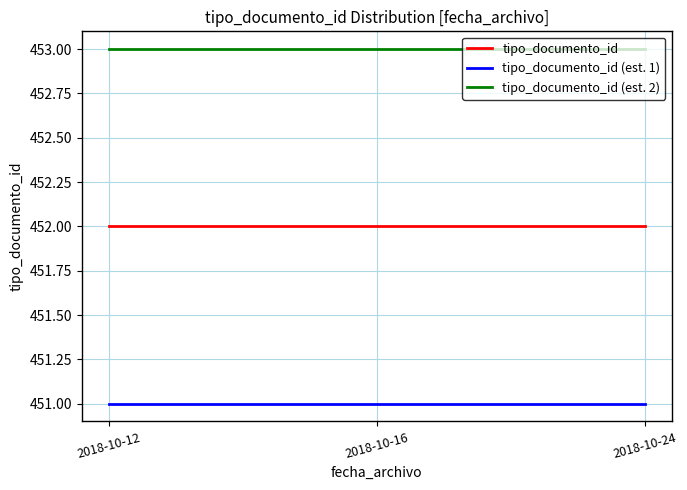

What is the greatest value displayed?

453